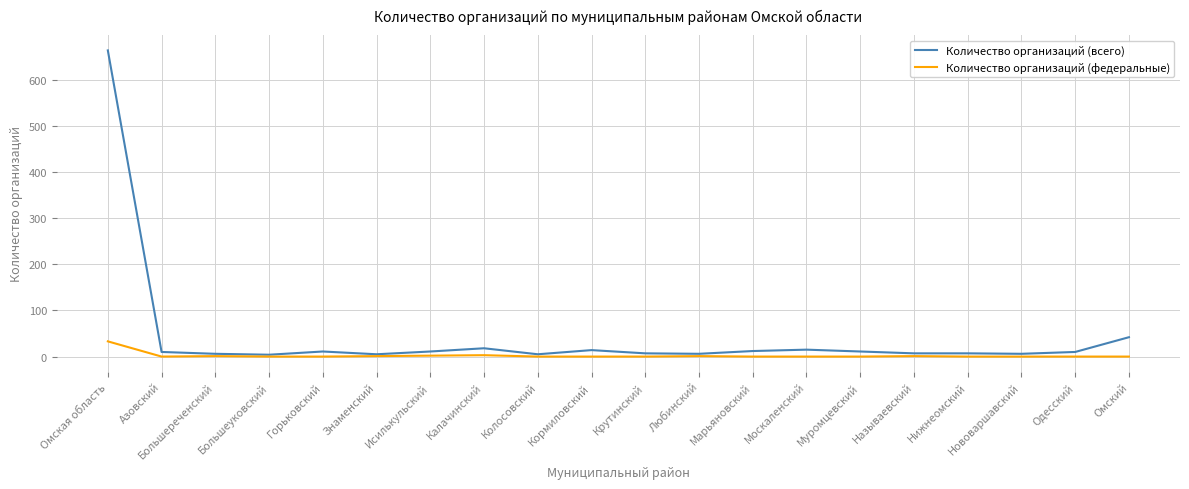

Rank the series by their average value, from highest to lowest.

Количество организаций (всего), Количество организаций (федеральные)